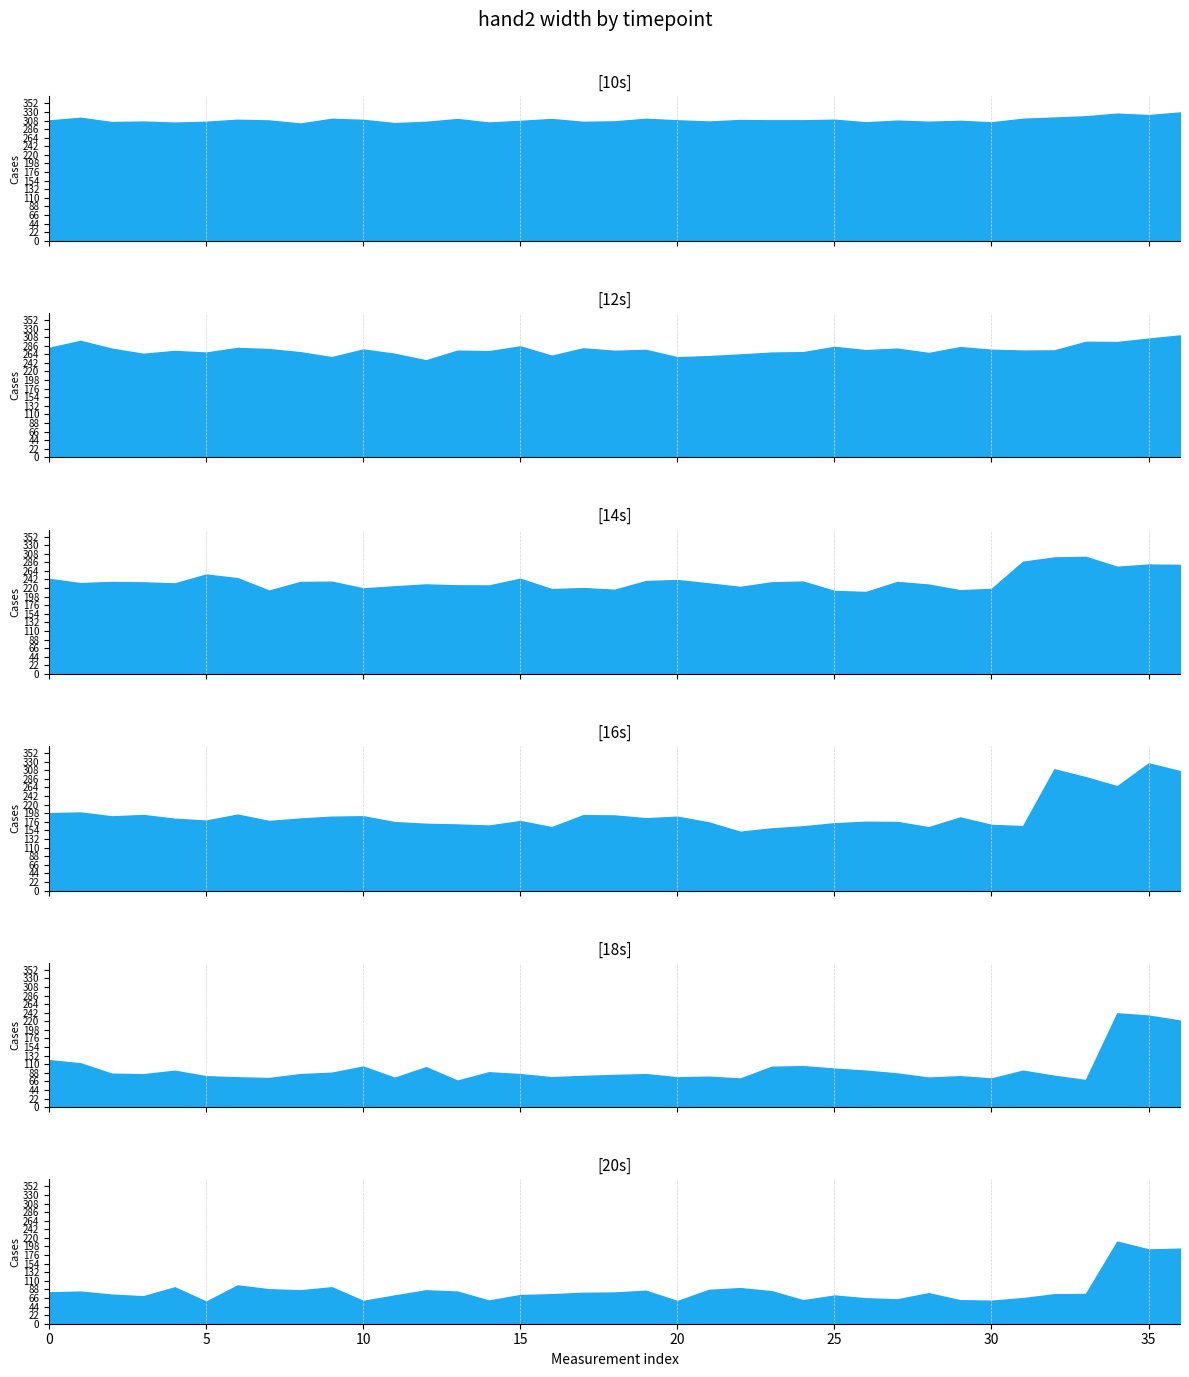

What is the minimum value shown in the chart?

56.7